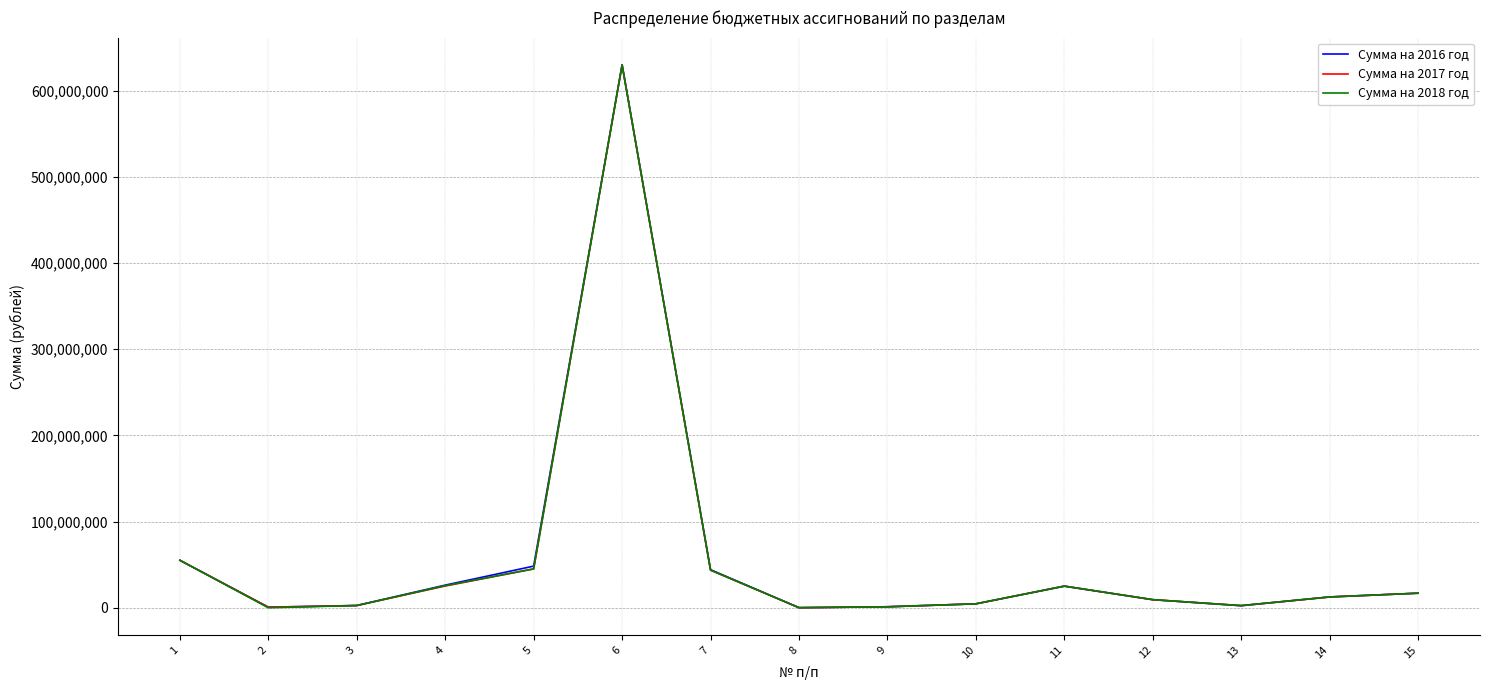

At which category is the sum across all series the highest?

6